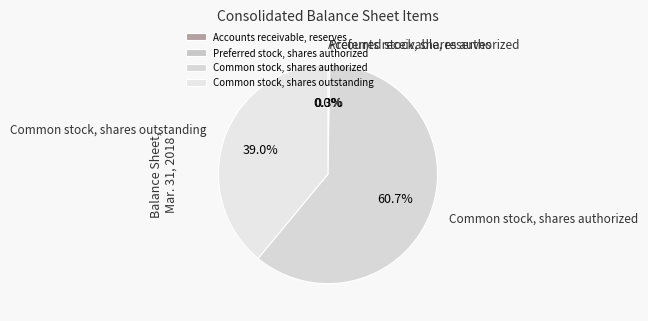

How much of the chart is everything except Common stock, shares outstanding?

61.0%